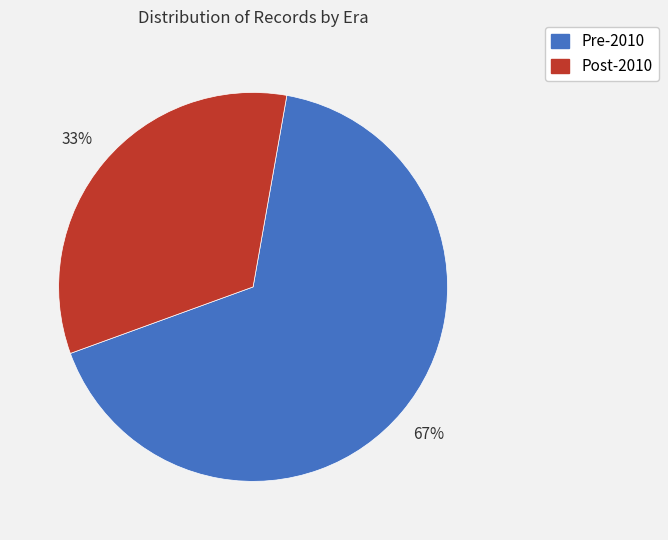

To the nearest percent, what is the combined percentage of Post-2010 and Pre-2010?

100%